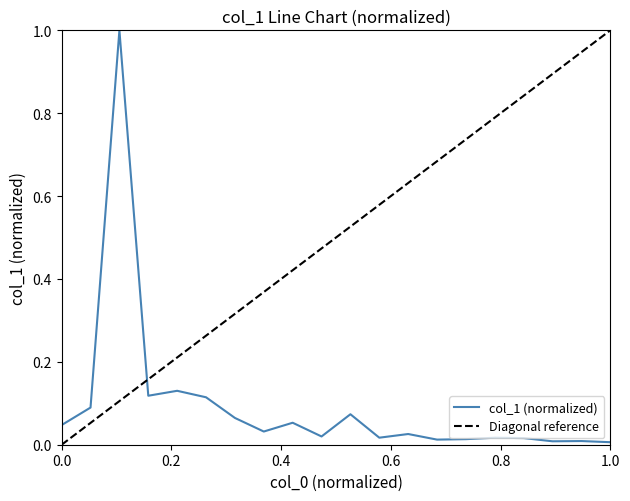

Rank the categories by value from lowest to highest.

19, 17, 18, 13, 14, 16, 15, 11, 9, 12, 7, 0, 8, 6, 10, 1, 5, 3, 4, 2